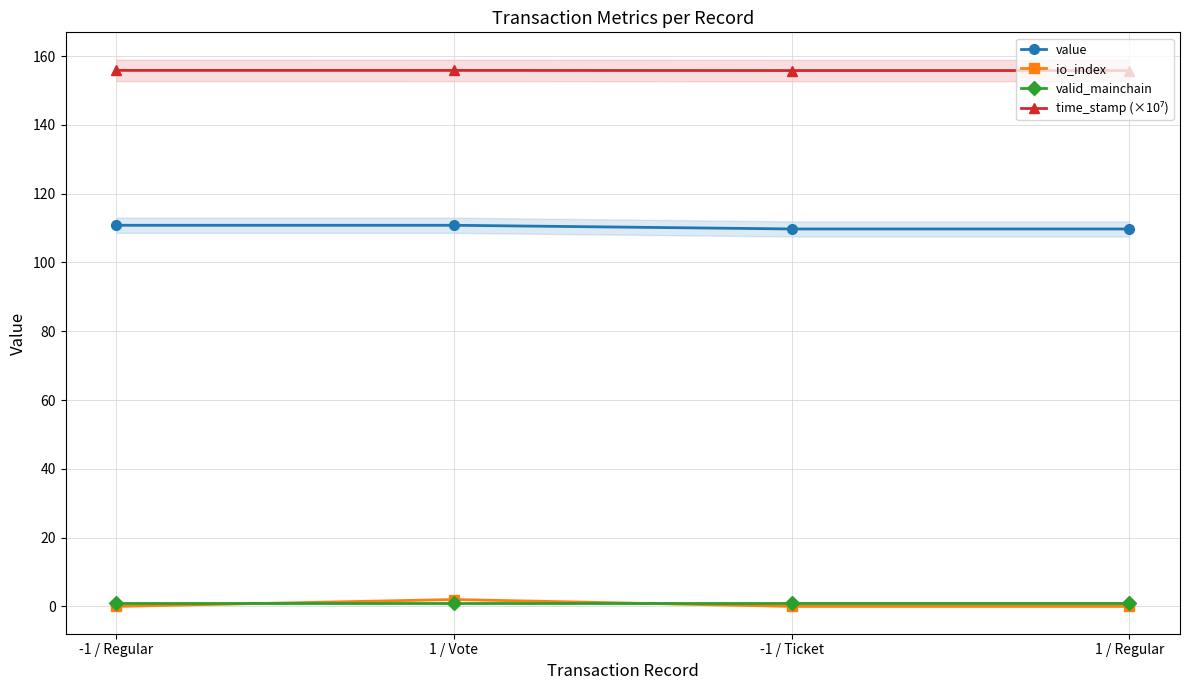

List the labels in order of value value, smallest first.

-1 / Ticket, 1 / Regular, -1 / Regular, 1 / Vote